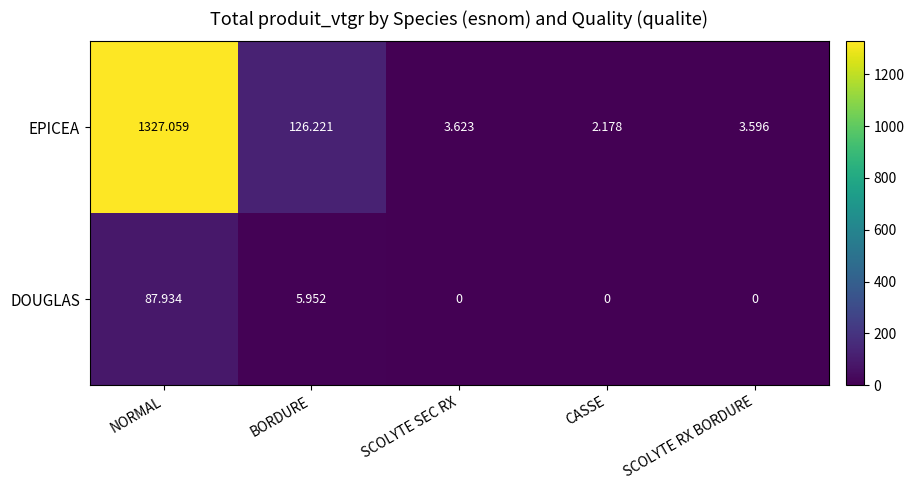

Which category has the lowest value in the EPICEA series?

CASSE